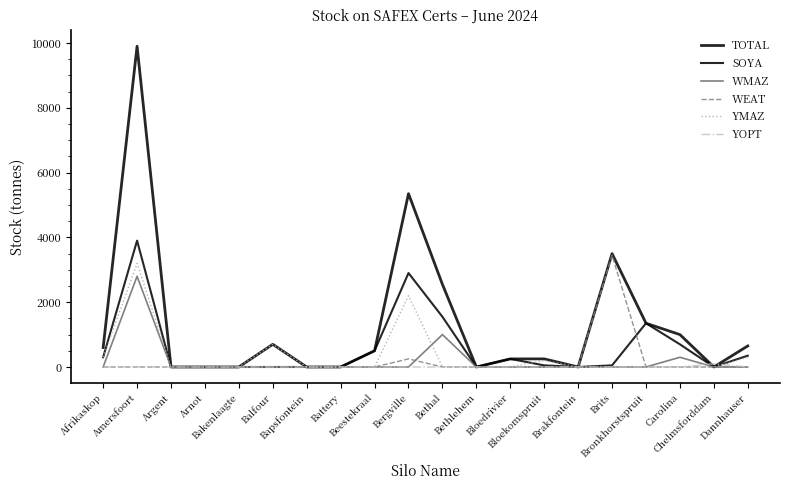

What is the maximum value for WMAZ?

2800